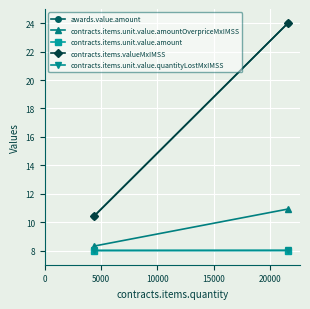

True or false: contracts.items.unit.value.quantityLostMxIMSS has a value of 8.0 at 5000.

True